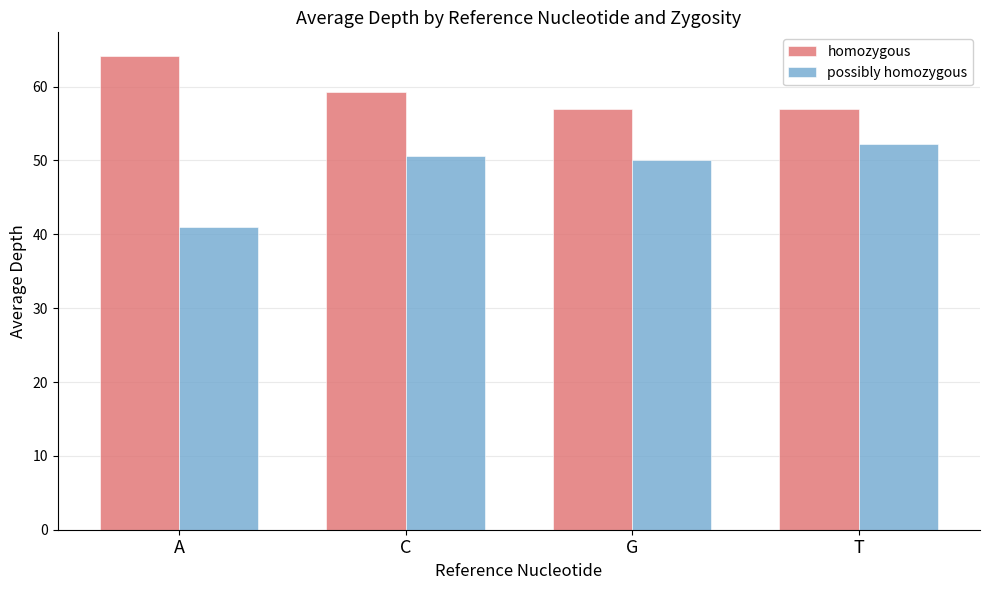

What is the sum of all homozygous values?

237.4